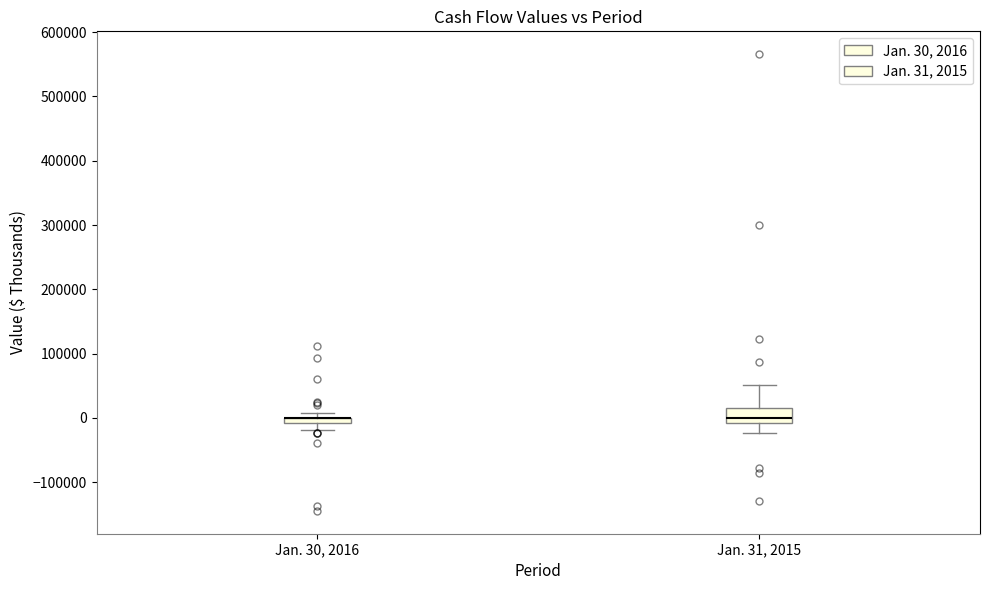

Which box is the tallest, from its lower edge to its upper edge?

Jan. 31, 2015